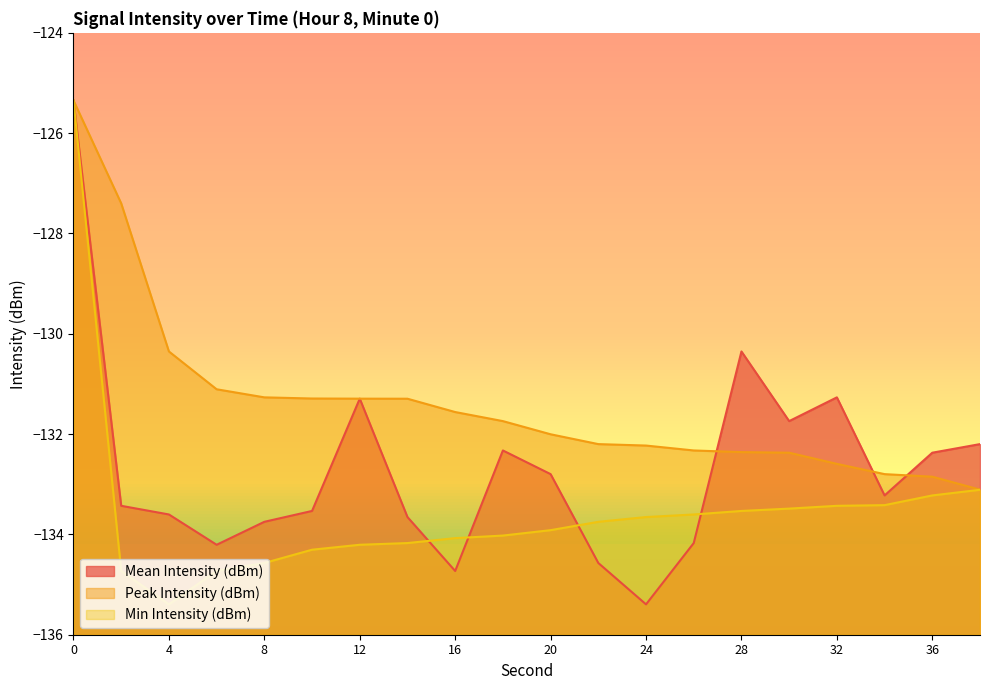

In Mean Intensity (dBm), how many points are higher than both neighbors (excluding endpoints)?

4